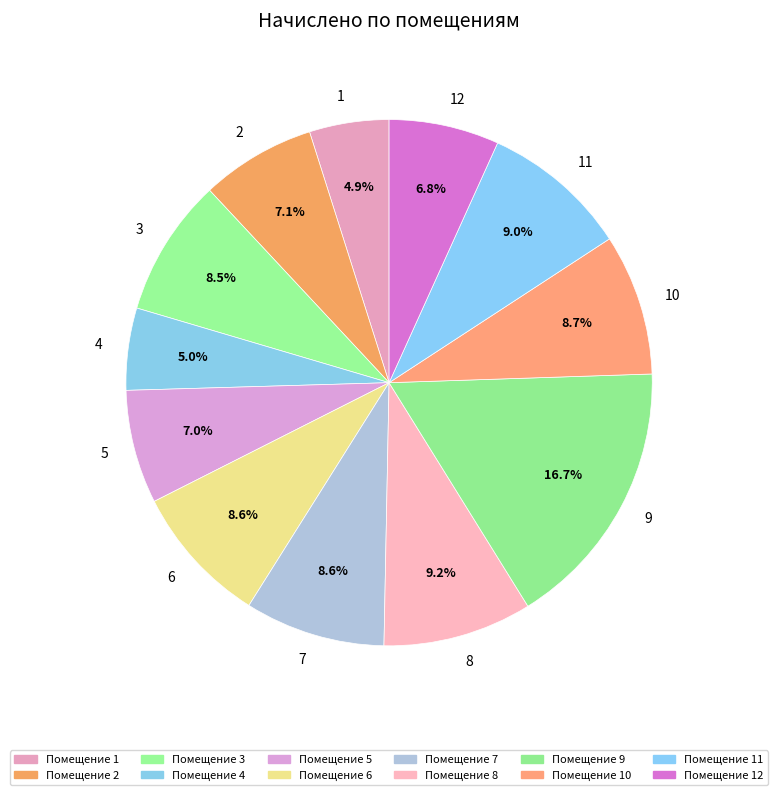

Is it true that 7 is 17% of the pie?

False